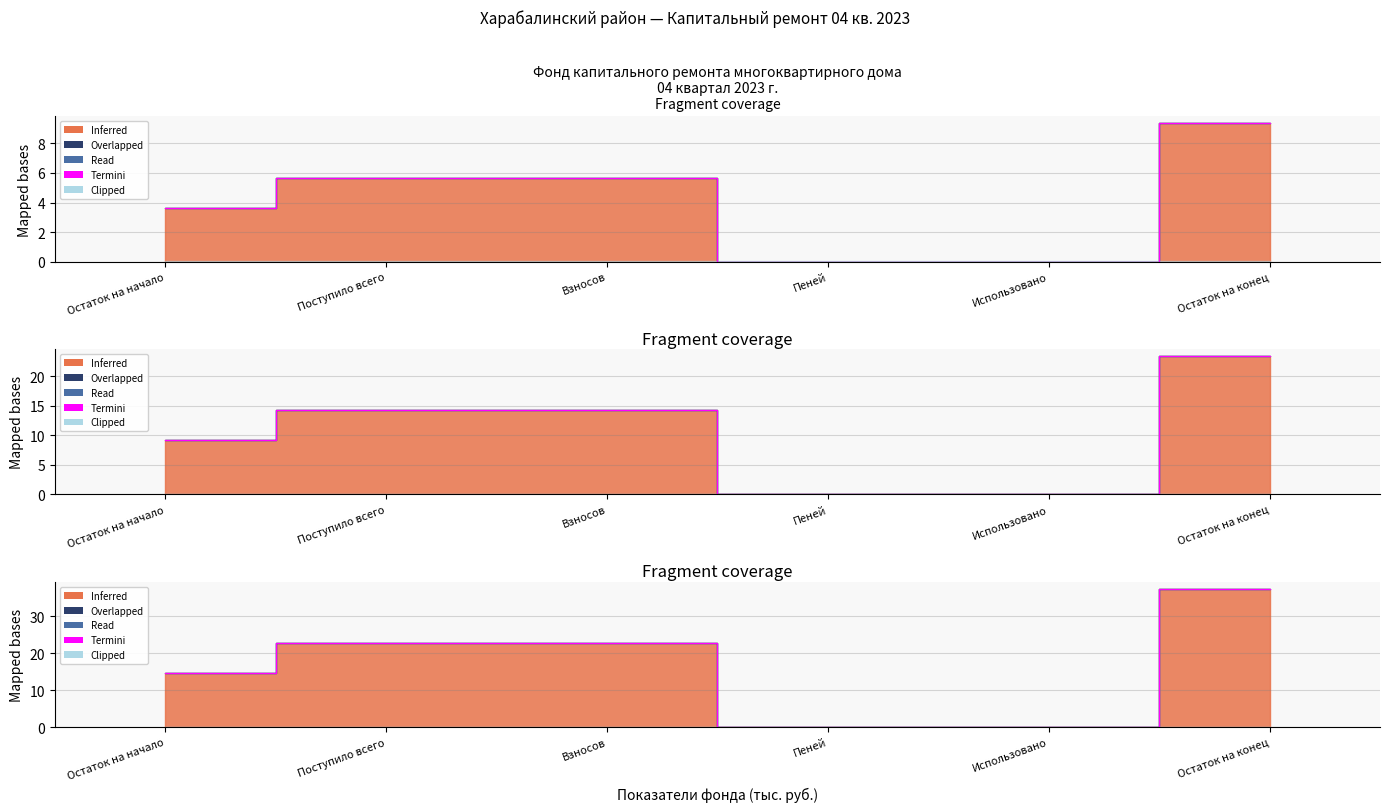

What is the change in value from Остаток на начало to Пеней?

-14.6